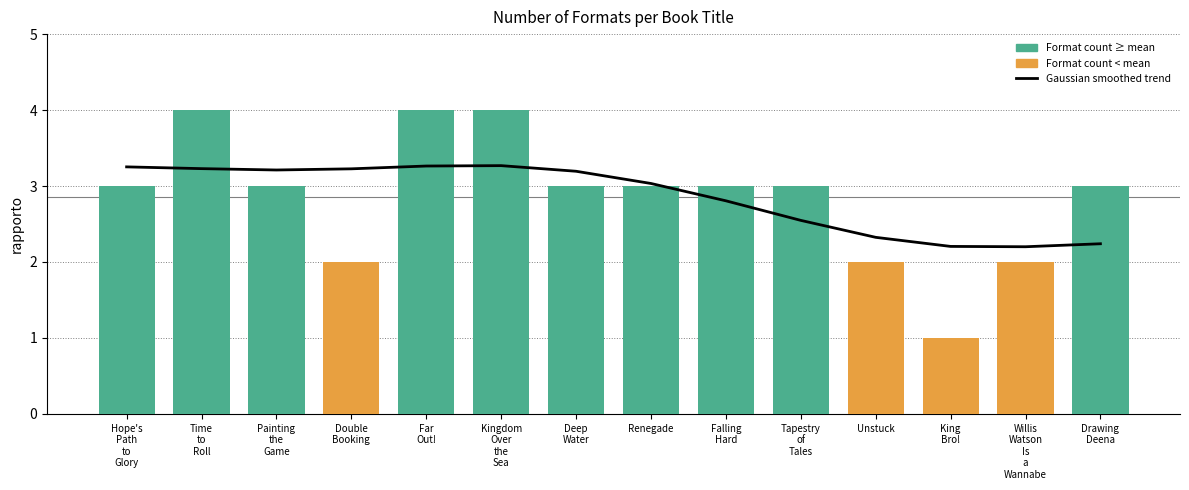

Reading left to right, extract all data points from this chart.

Media ponderata su 20 anni (filtro gaussiano a banda passante bassa): 3.3	3.2	3.2	3.2	3.3	3.3	3.2	3.0	2.8	2.5	2.3	2.2	2.2	2.2
Anni sopra la media (format count ≥ mean): 3.0	4.0	3.0	0.0	4.0	4.0	3.0	3.0	3.0	3.0	0.0	0.0	0.0	3.0
Anni sotto la media (format count < mean): 0.0	0.0	0.0	2.0	0.0	0.0	0.0	0.0	0.0	0.0	2.0	1.0	2.0	0.0